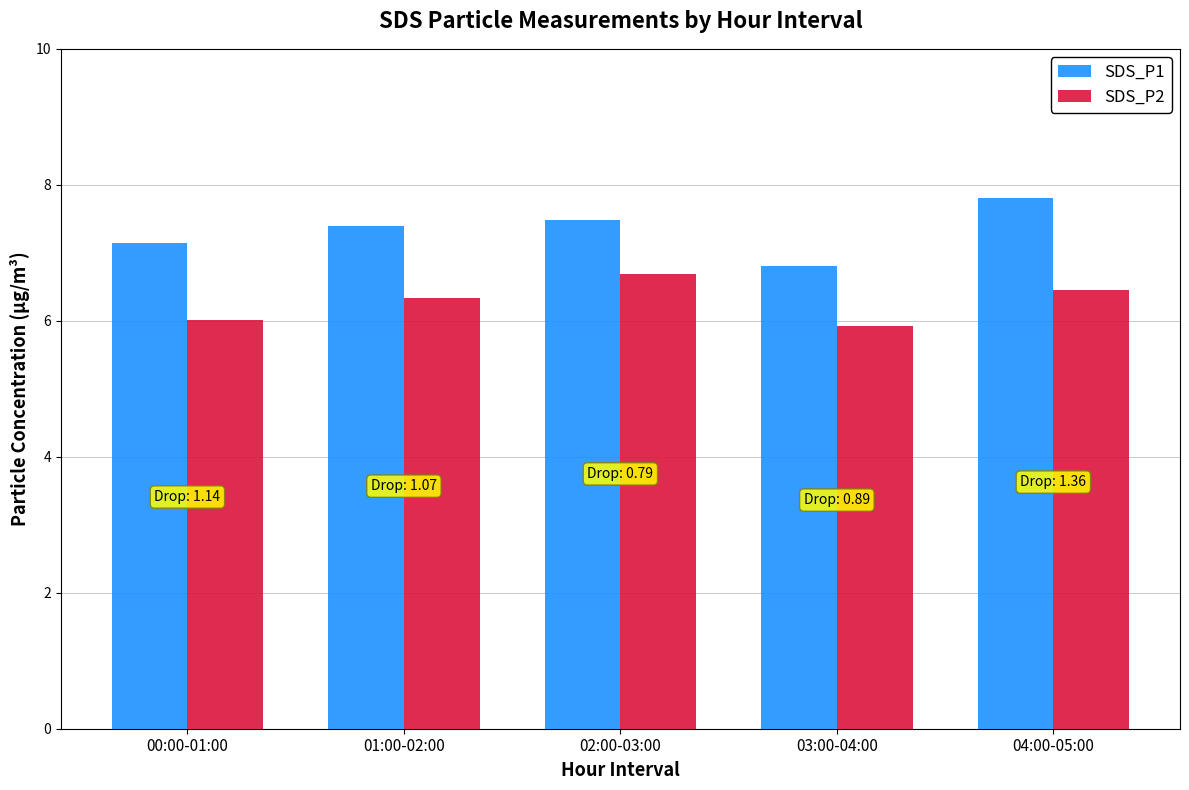

What is the minimum value shown in the chart?

5.9